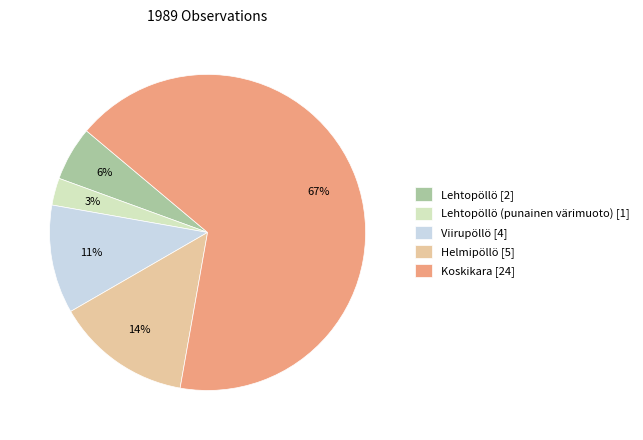

To the nearest percent, what is the combined percentage of Lehtopöllö (punainen värimuoto) [1] and Koskikara [24]?

69%